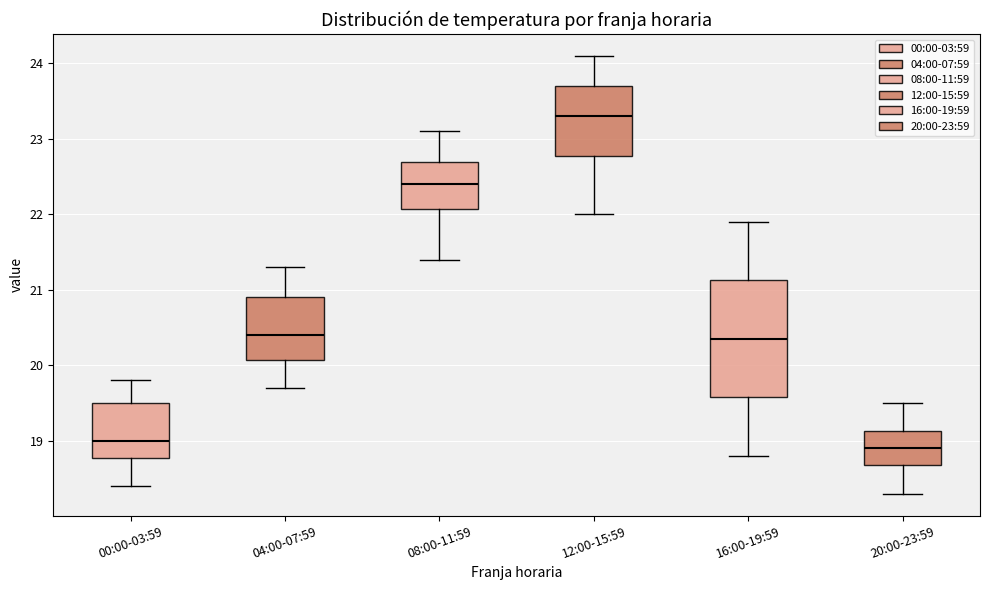

Where does the upper whisker of the box for 12:00-15:59 end on the y-axis? The values are not printed on the chart, so give them approximately, as read against the axis.

24.1